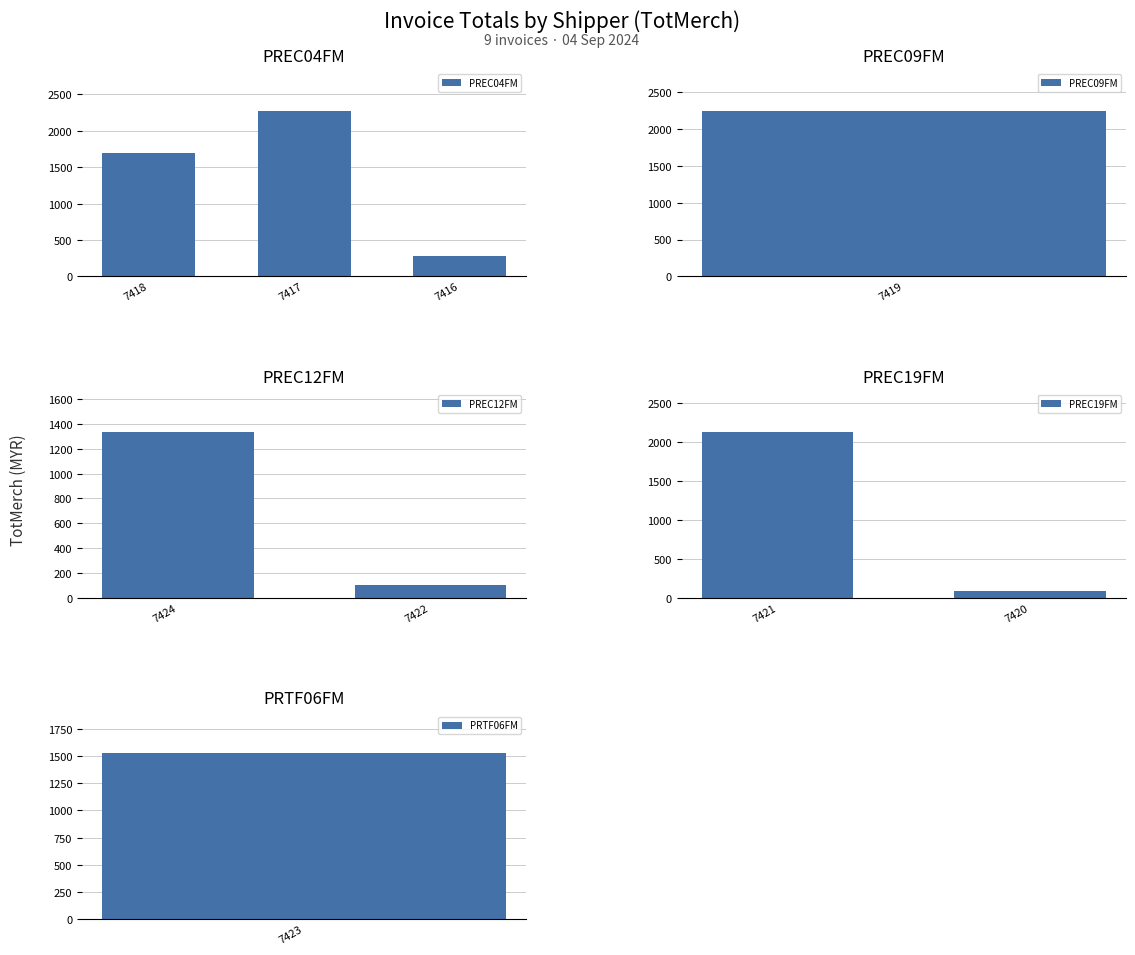

What is the lowest value of the TotMerch series?

91.2